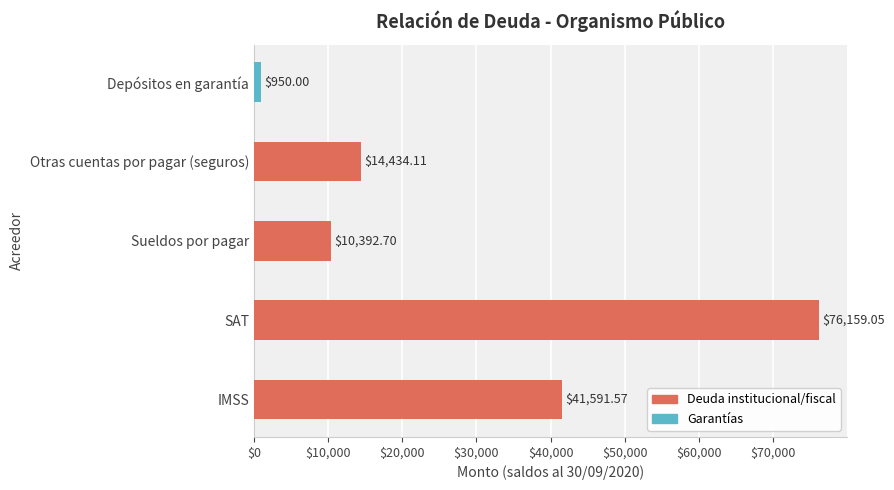

What is the average value?

28705.5